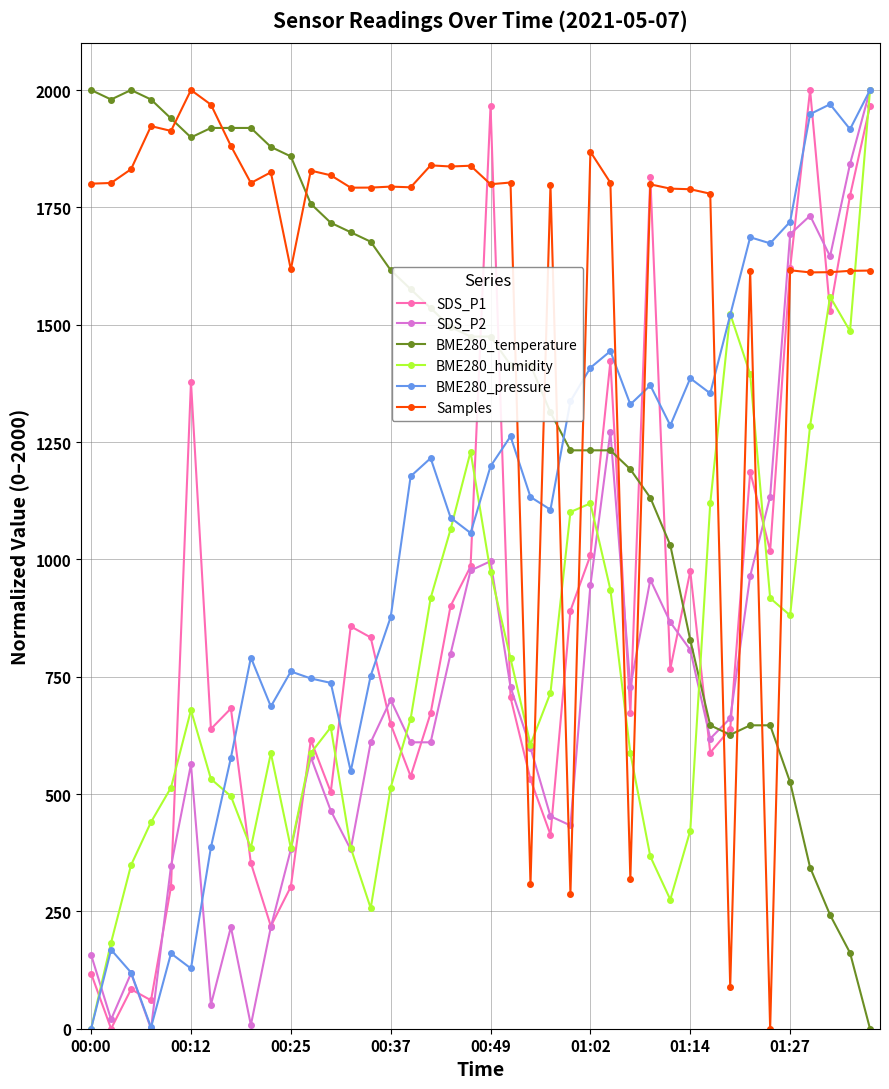

What is the value of the BME280_pressure point at the 6th from the left?

128.3